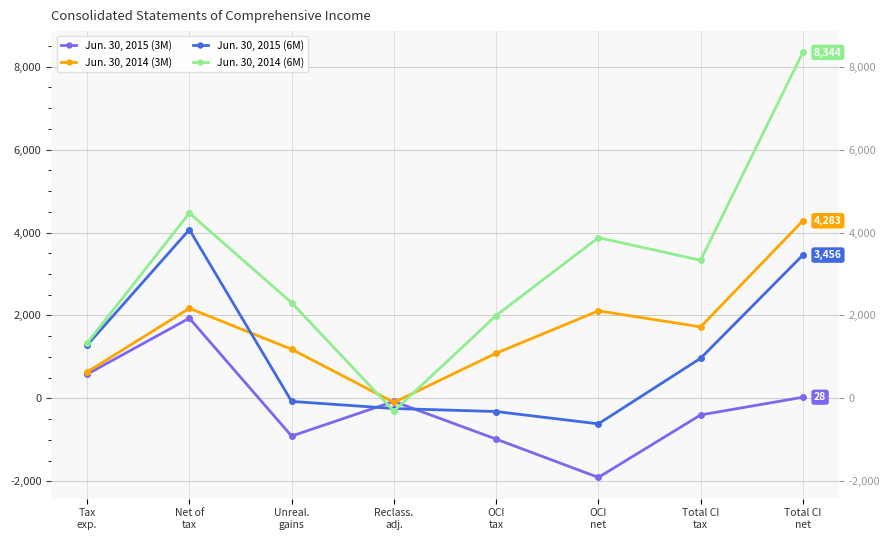

How many data points in Jun. 30, 2015 (3M) are less than -73?

4